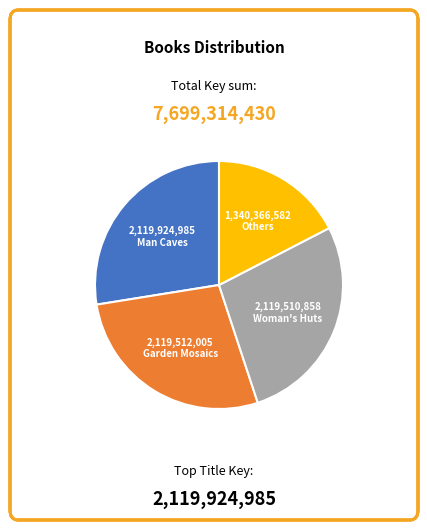

What is the ratio of the value at Garden Mosaics to the value at Man Caves?

1.0